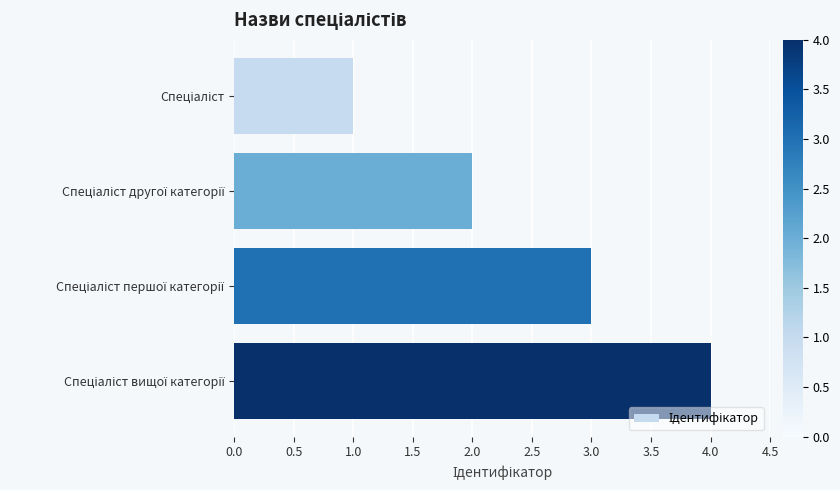

What is the sum of all values?

10